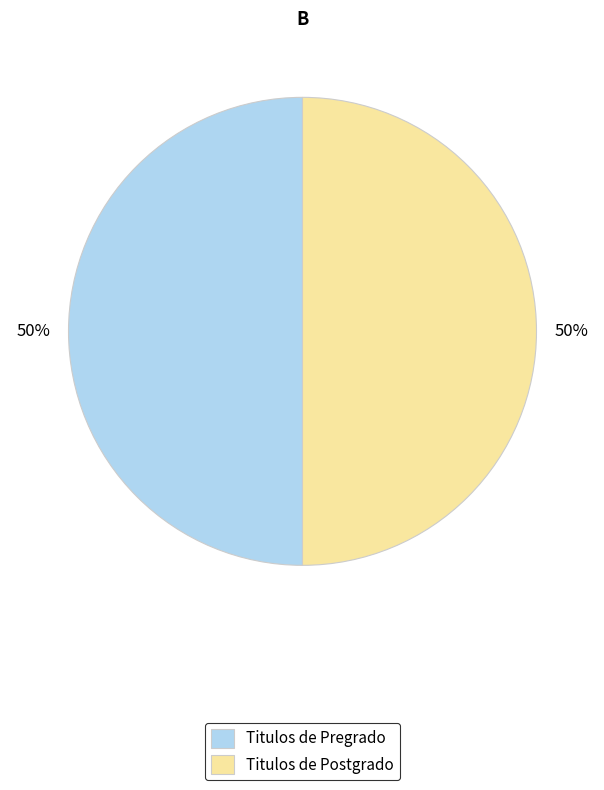

Count the number of slices in the pie.

2